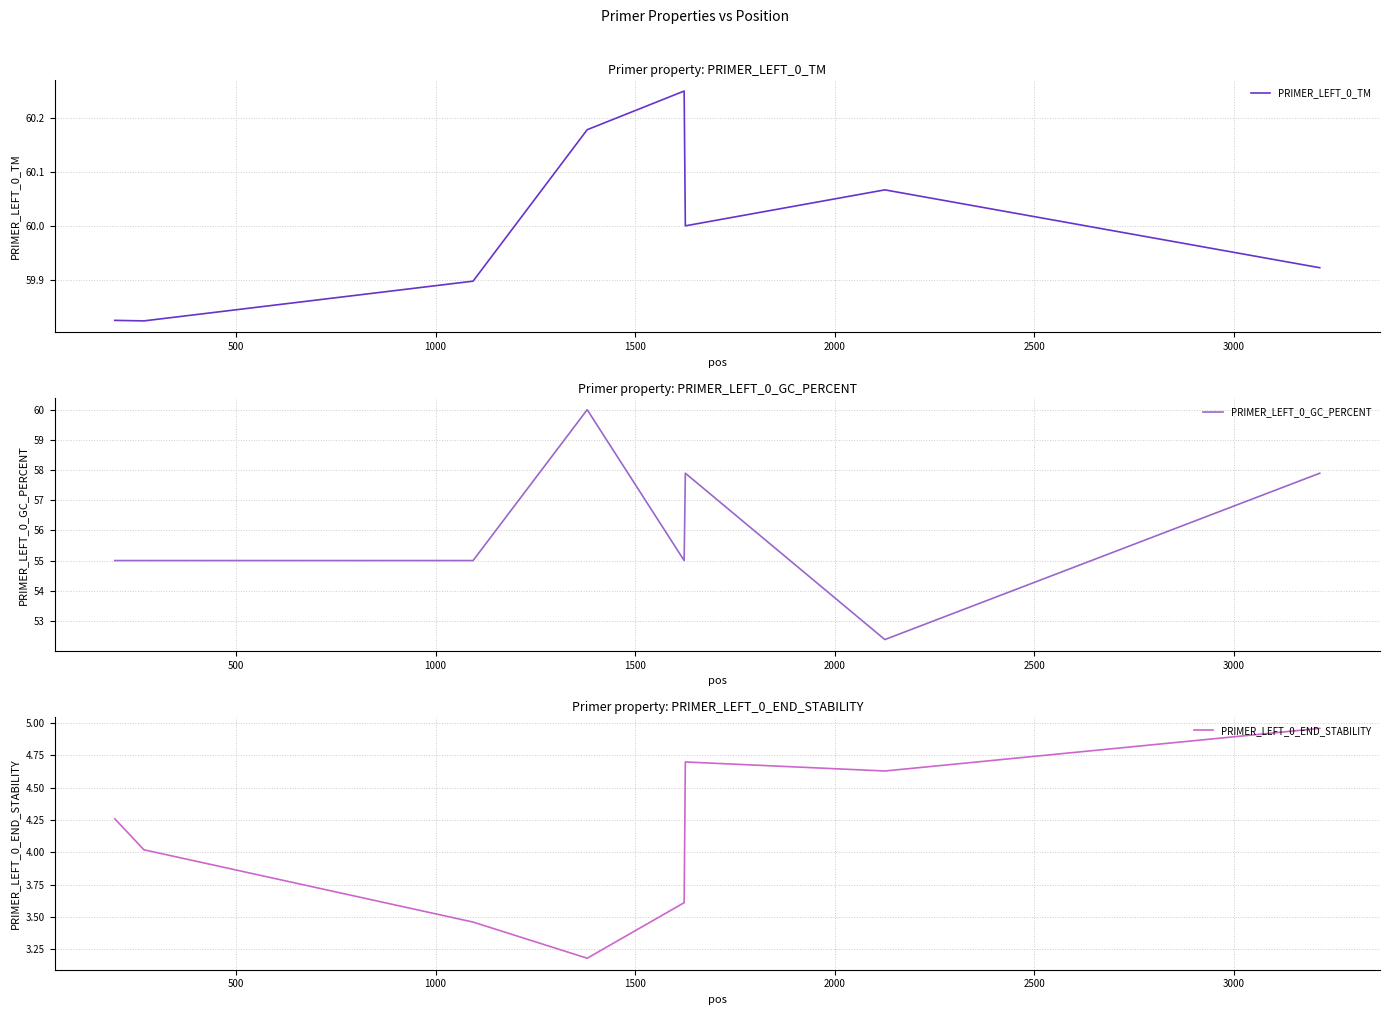

List the series in order of their peak value, highest first.

PRIMER_LEFT_0_TM, PRIMER_LEFT_0_GC_PERCENT, PRIMER_LEFT_0_END_STABILITY